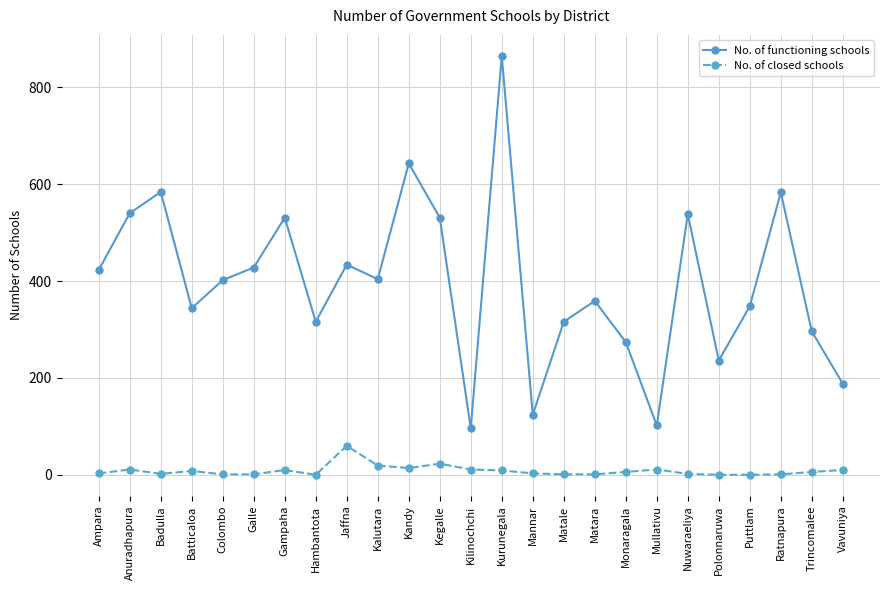

Does the chart have visible grid lines?

Yes